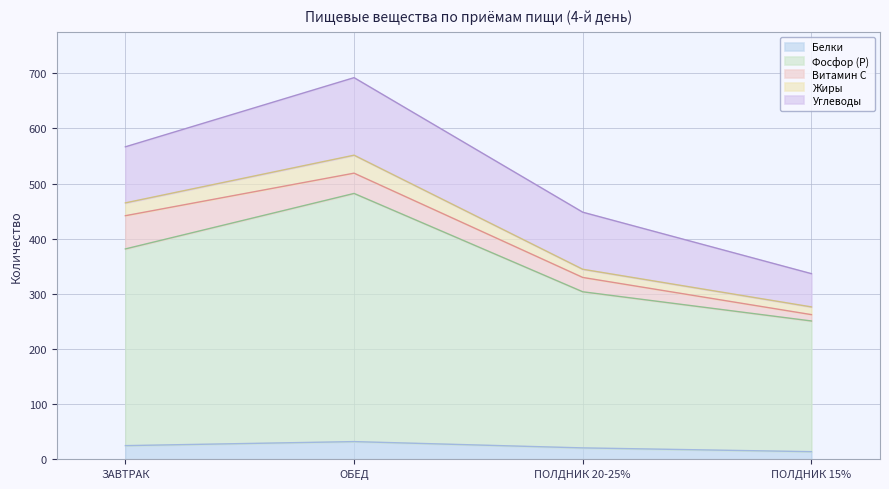

Is it true that Углеводы equals 103.5 at ПОЛДНИК 20-25%?

True